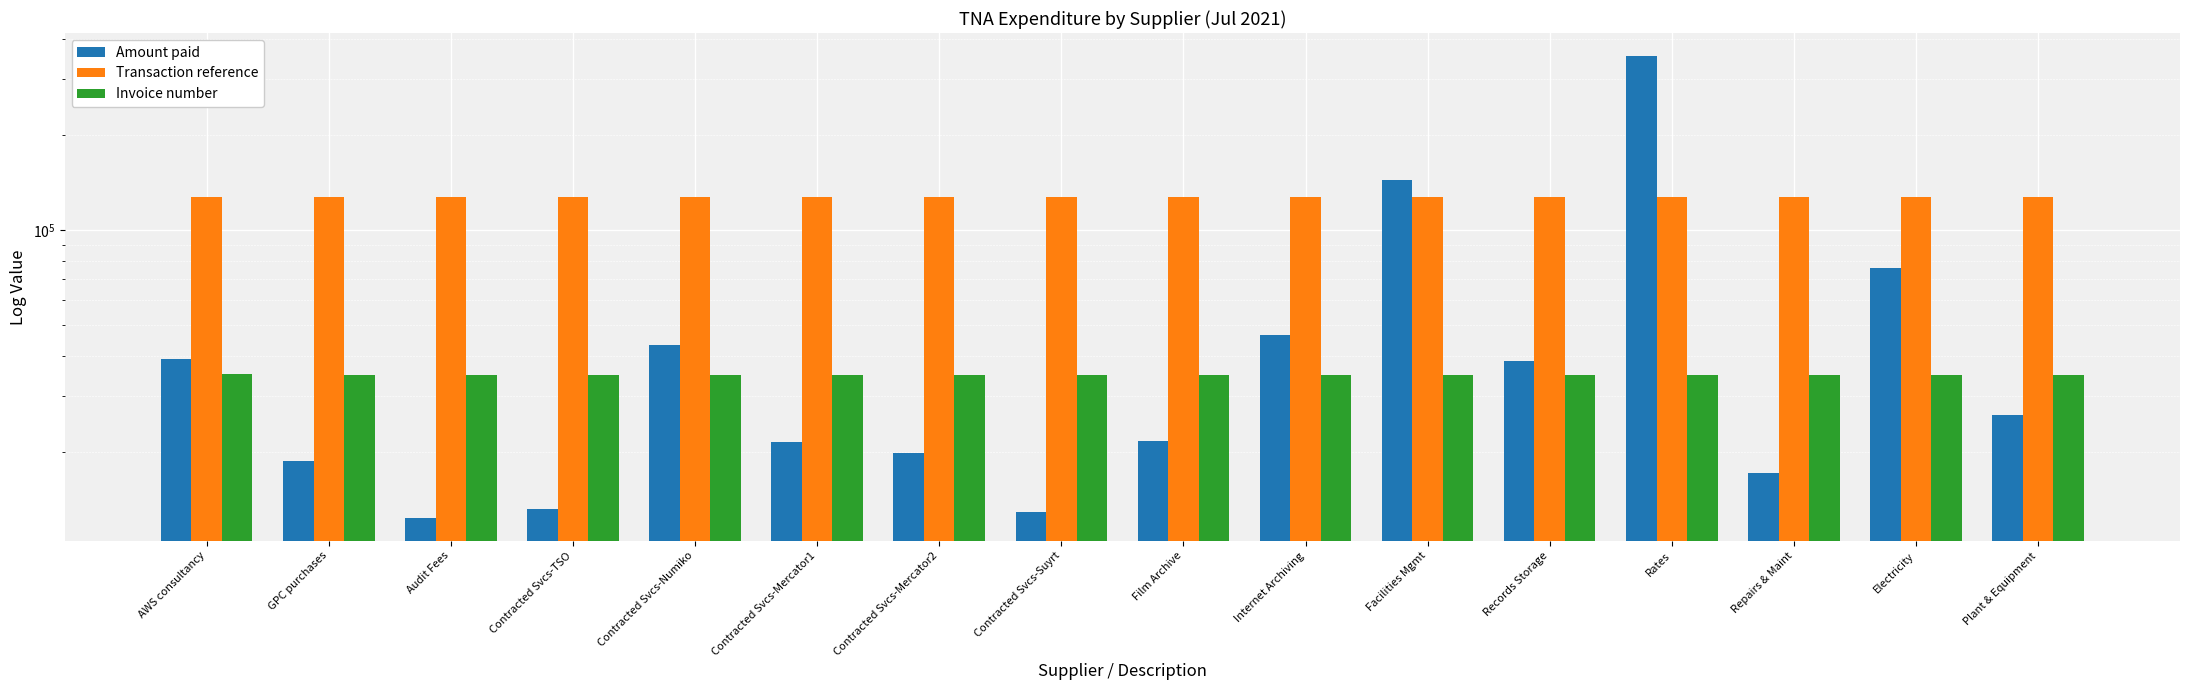

Is it true that Transaction reference equals 126876.0 at Plant & Equipment?

True